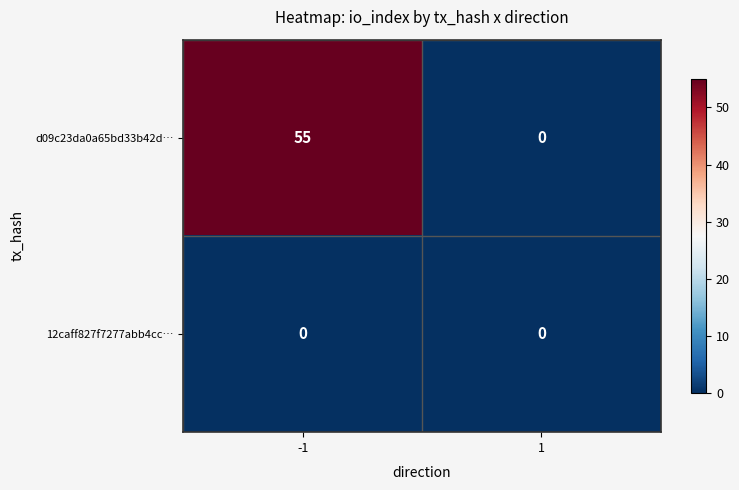

Reading left to right, transcribe all the data shown in this chart.

d09c23da0a65bd33b42d…: -1=55	1=0
12caff827f7277abb4cc…: -1=0	1=0